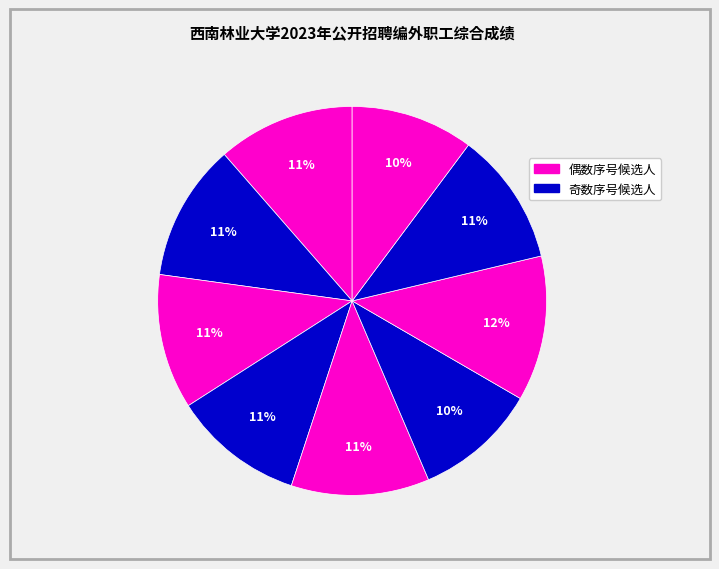

To the nearest percent, what is the difference between the largest and smallest slice percentages?

2%